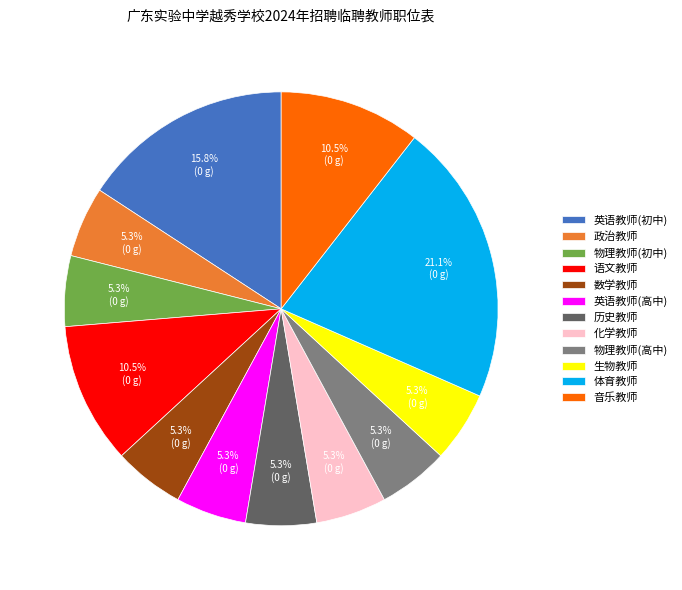

To the nearest percent, what percentage of the pie is 英语教师(初中)?

16%